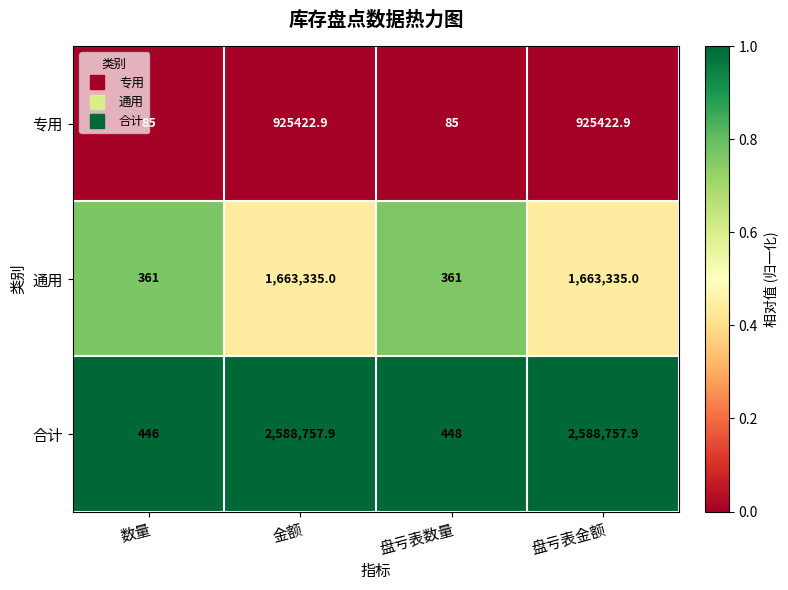

What is the average value of the 专用 series?

462754.0